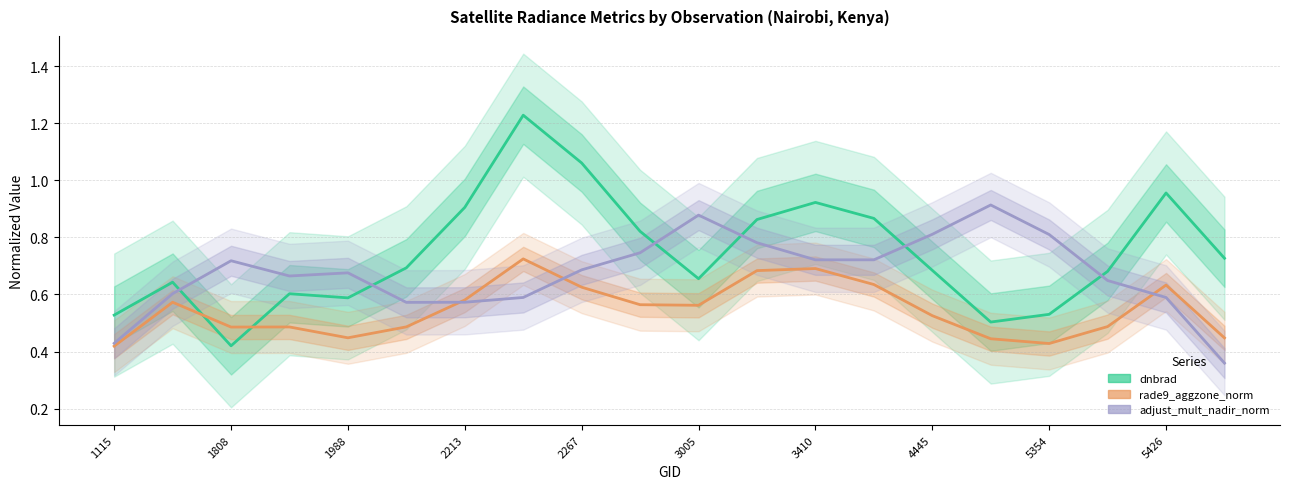

Is it true that rade9_aggzone_norm equals 0.7 at 11?

True